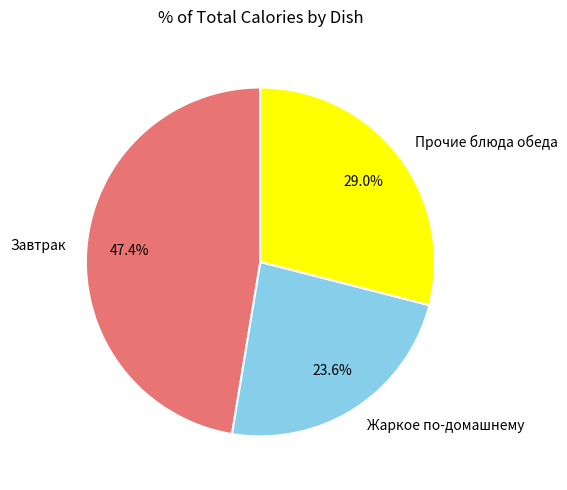

Is there any slice that represents more than half of the pie?

No